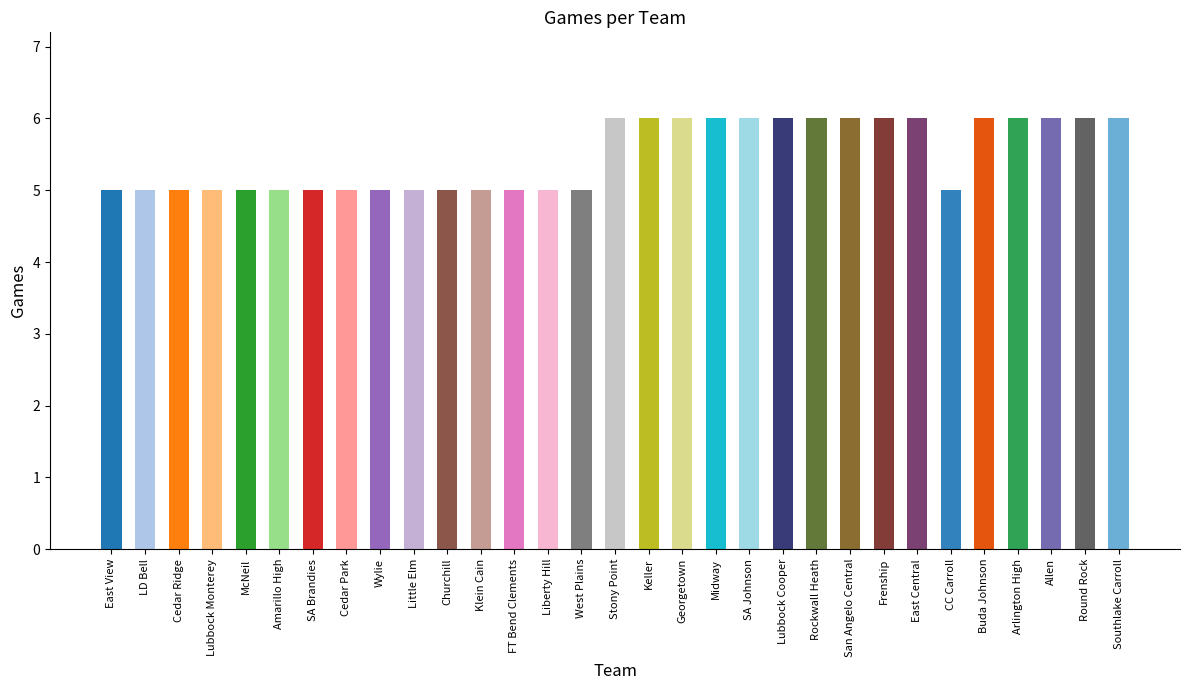

What is the difference between the values at Wylie and Midway?

1